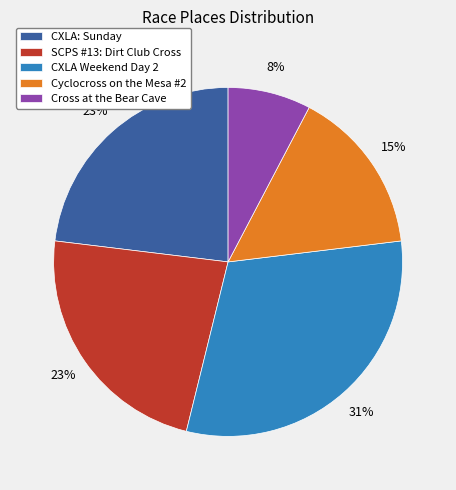

Combined, do SCPS #13: Dirt Club Cross and CXLA: Sunday account for over 50%?

No